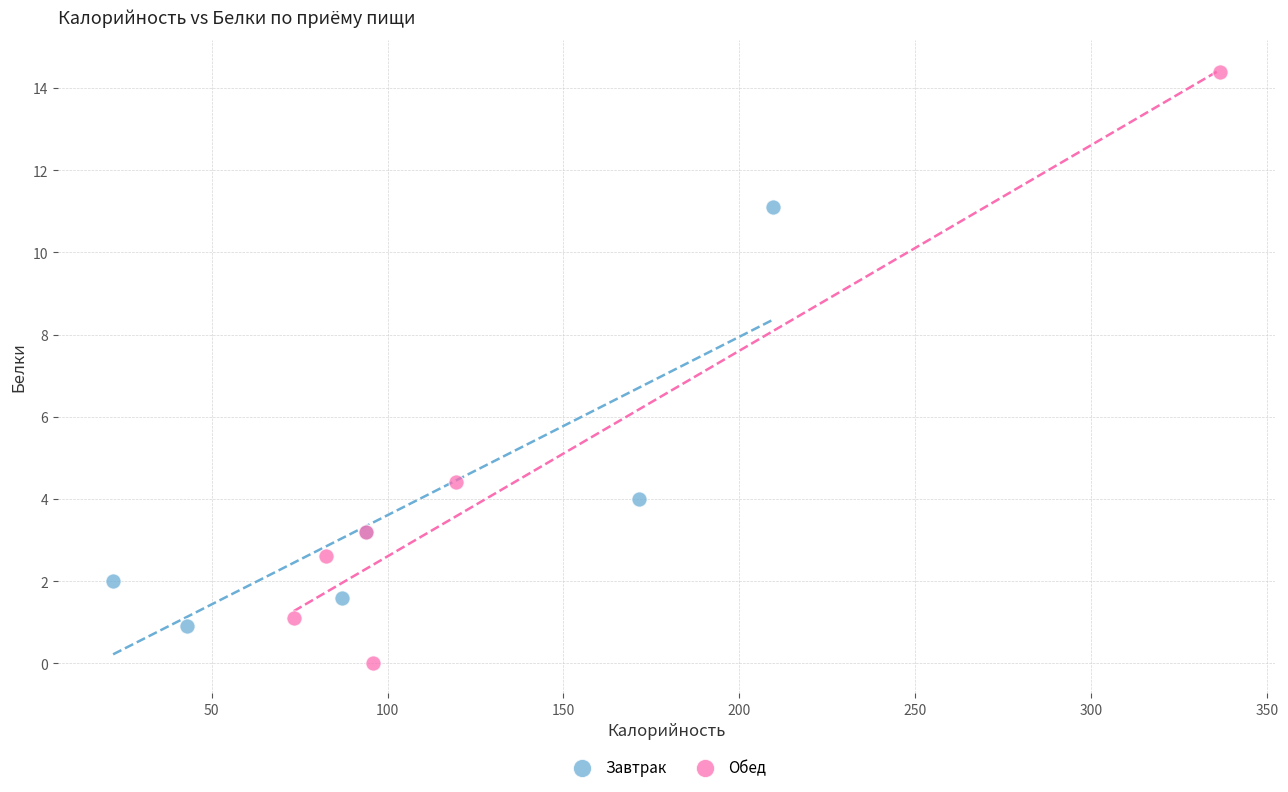

Which series reaches the minimum Y coordinate?

Обед